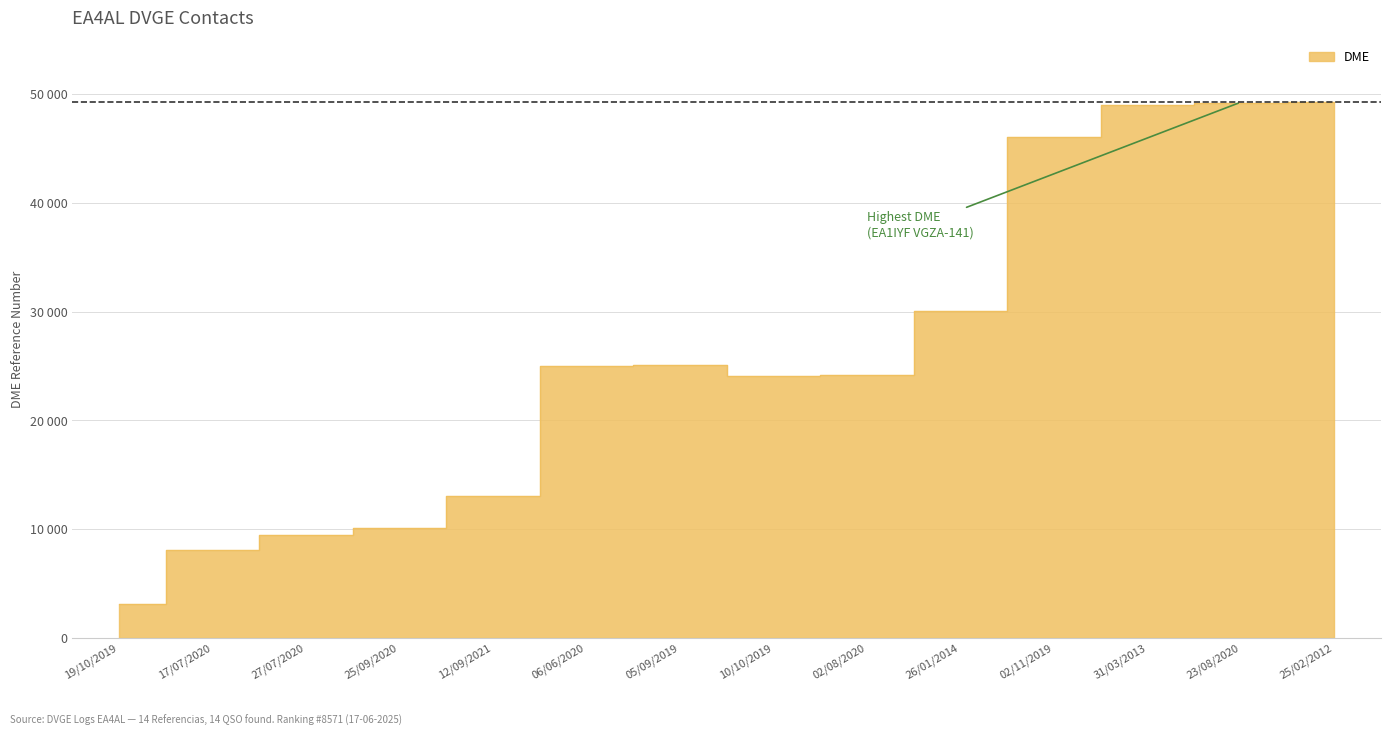

What is the approximate value at 12/09/2021, to the nearest 50?

13050